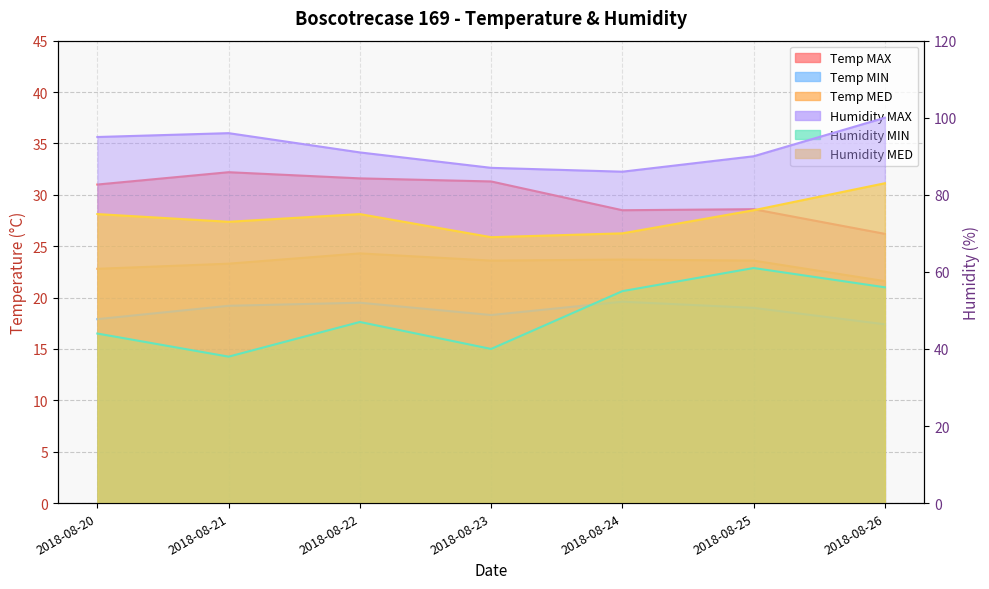

Where is the first local minimum for Humidity MAX?

2018-08-24